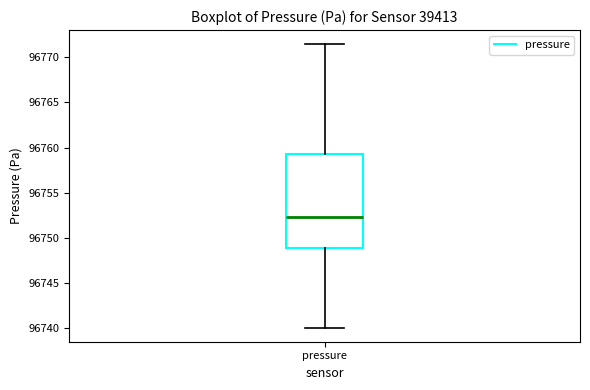

Where is the upper edge of the box for pressure on the y-axis? The values are not printed on the chart, so give them approximately, as read against the axis.

96759.5